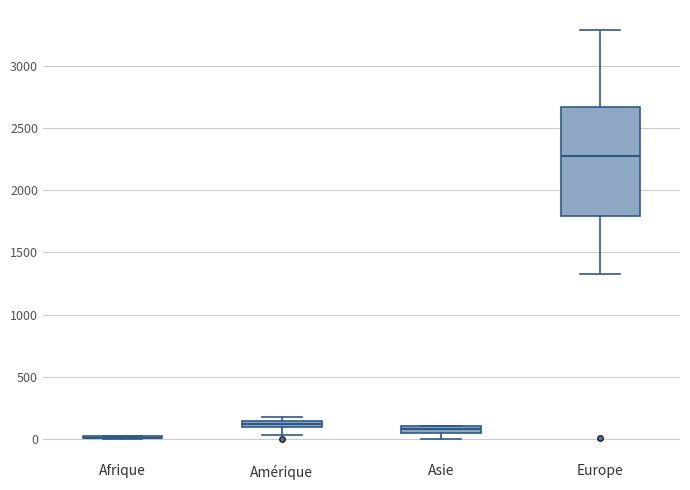

Comparing the boxes themselves (not the whiskers), which one is the tallest?

Europe